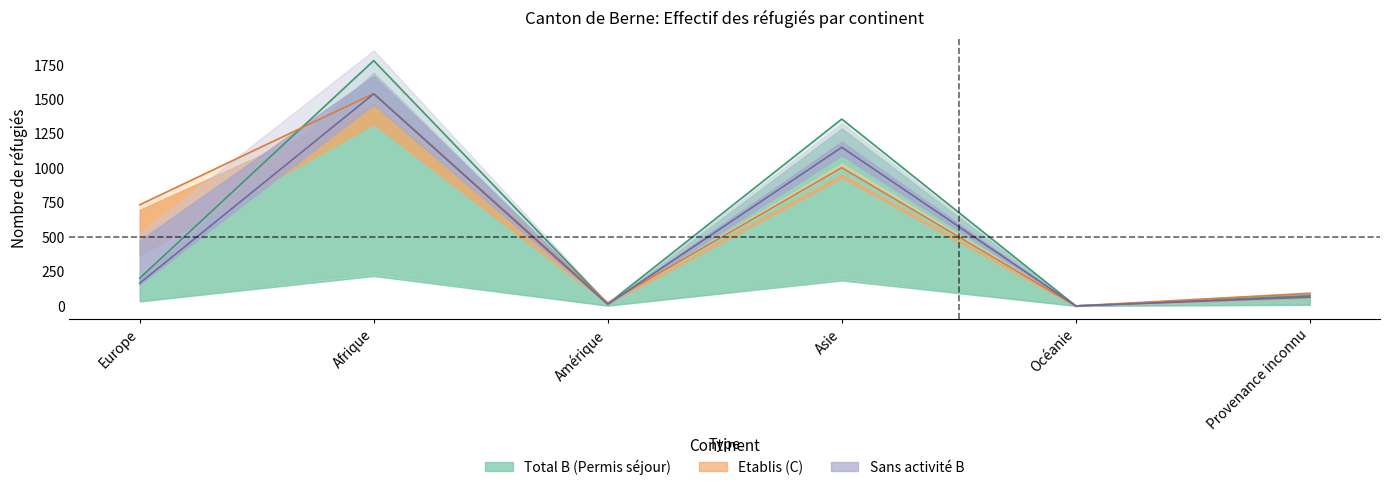

What is the value of the Sans activité B point at the 6th from the left?

64